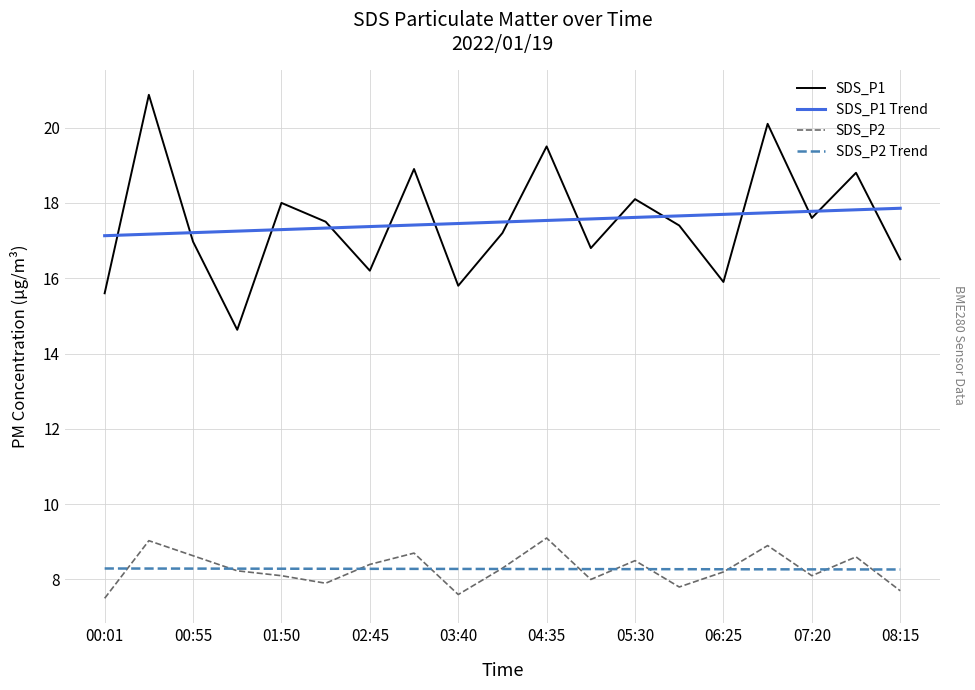

Rank the series by their maximum value, from lowest to highest.

SDS_P2 Trend, SDS_P2, SDS_P1 Trend, SDS_P1